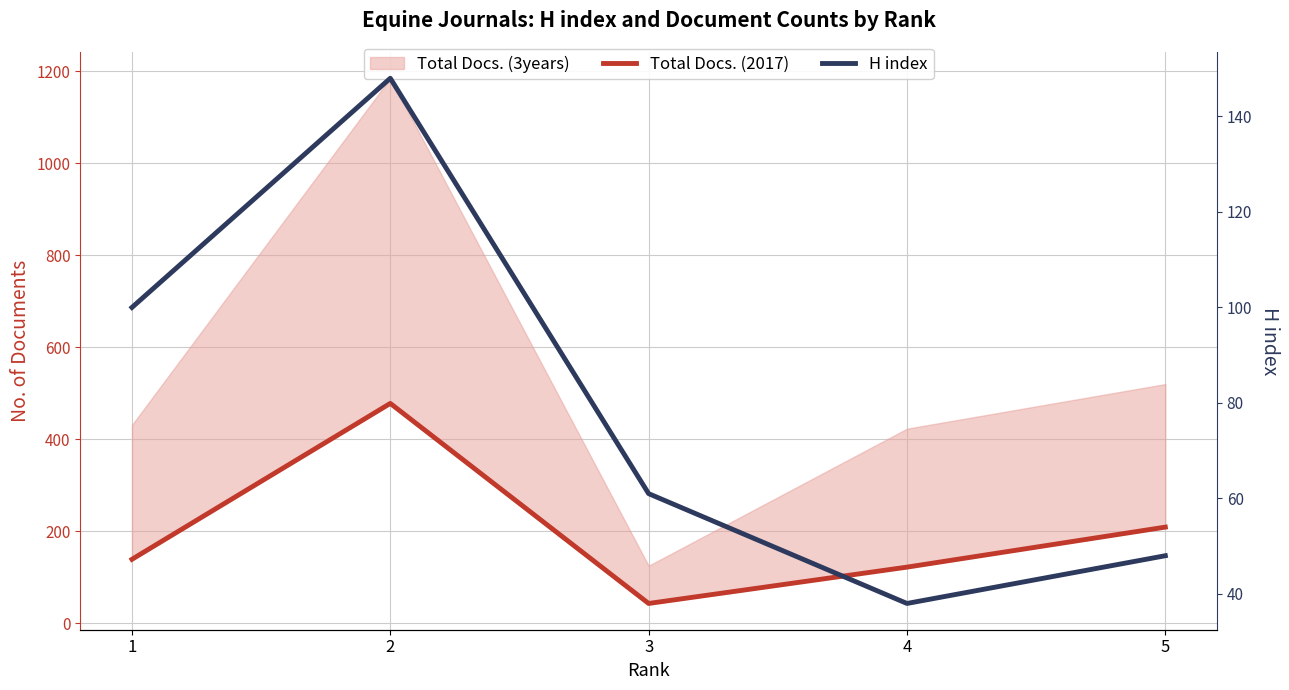

What value does the Total Docs. (2017) series have at 1, to the nearest 5?

140